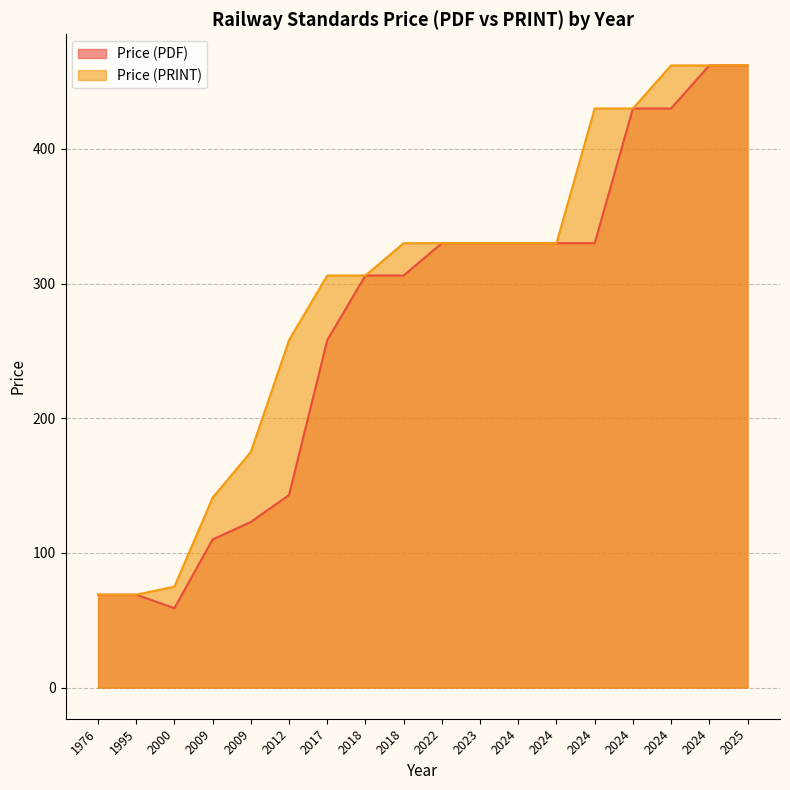

What is the sum of all Price (PDF) values?

4877